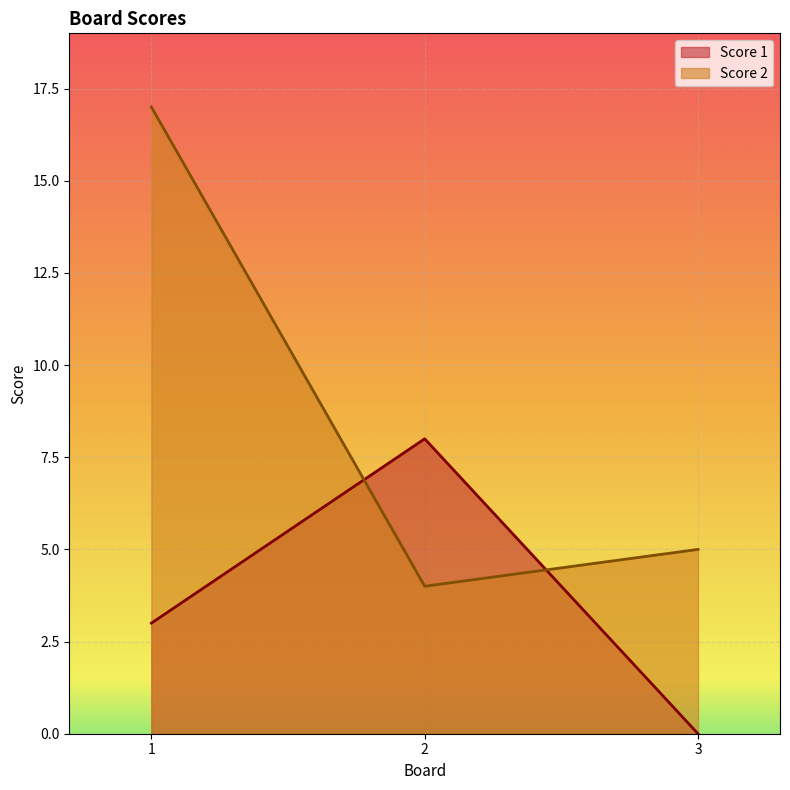

The value of Score 2 at 3 is 8. True or false?

False